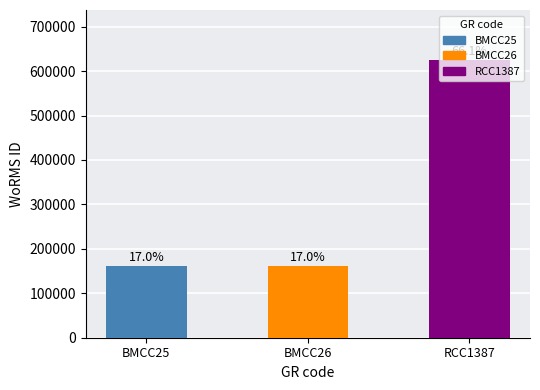

Which category has the highest value across all series?

RCC1387